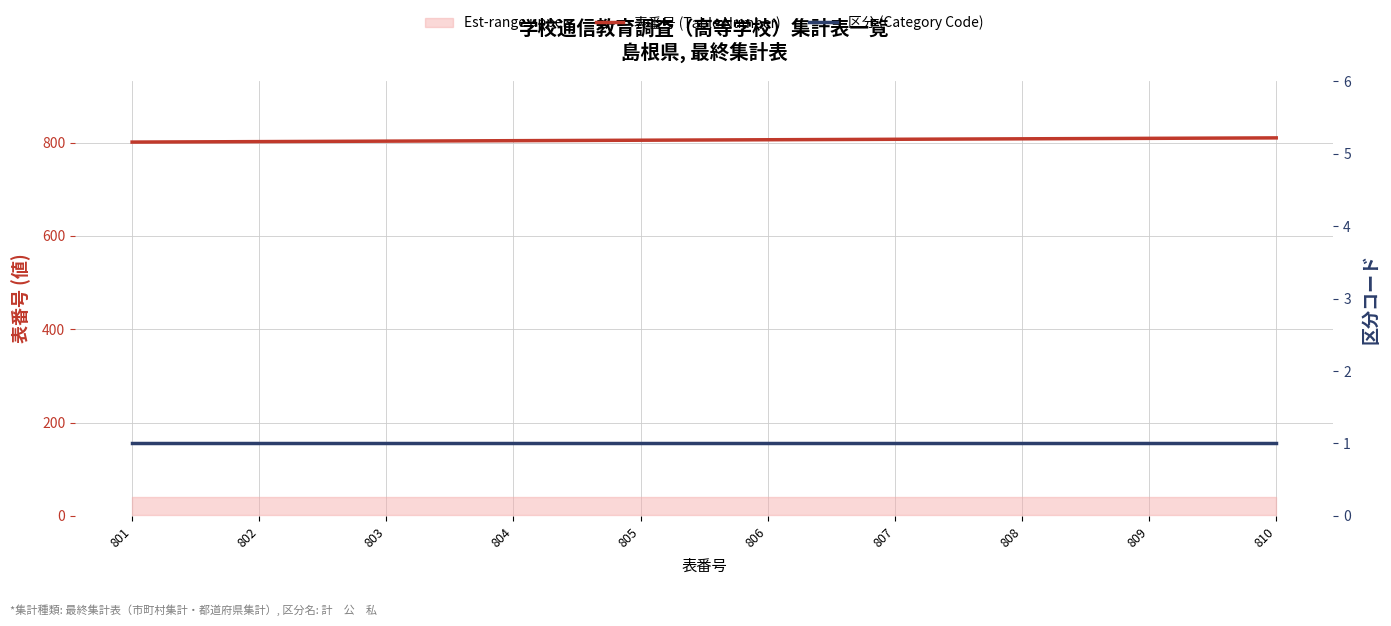

Which series has the largest range (max minus min)?

表番号 (Table Number)